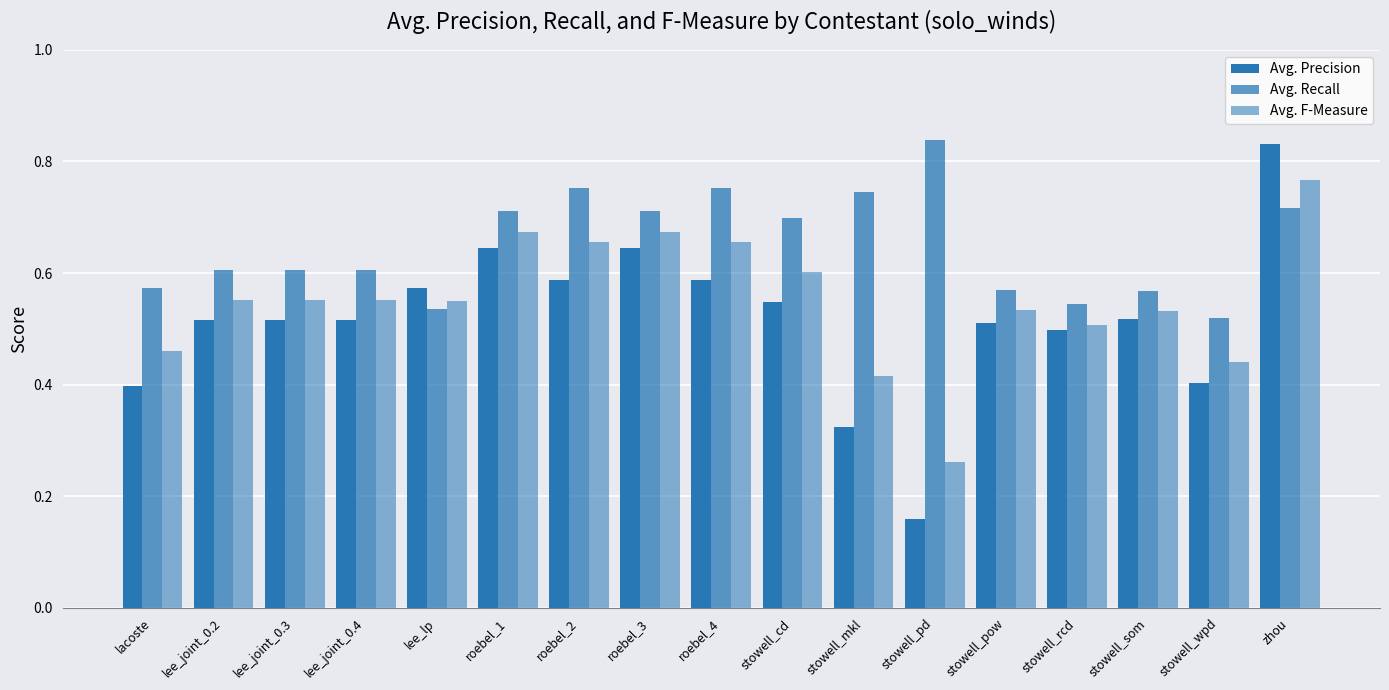

Which label corresponds to the smallest value in the chart?

stowell_pd